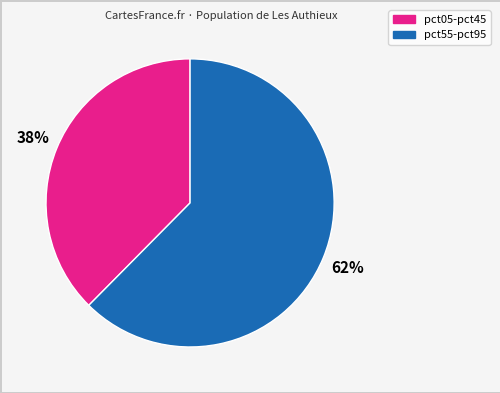

To the nearest percent, what is the average slice percentage?

50%